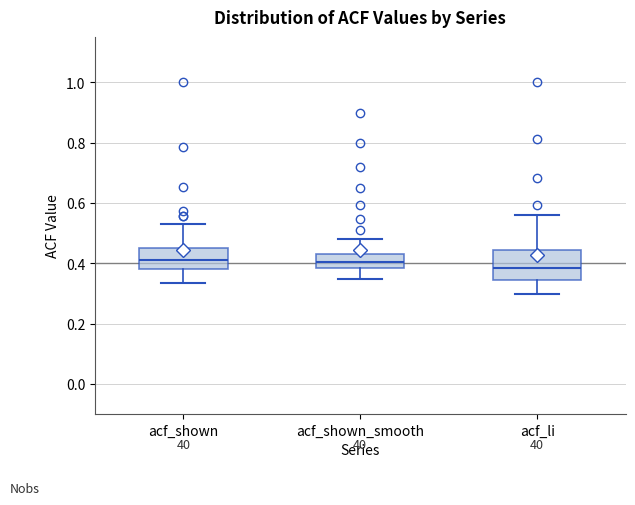

Reading left to right, read every box against the y-axis: the position of its median line, the range the box covers, and the ends of its whiskers. The values are not printed on the chart, so give them approximately, as read against the axis.

acf_shown: median 0.40, box 0.38 to 0.44, whiskers 0.34 to 0.54
acf_shown_smooth: median 0.40, box 0.38 to 0.44, whiskers 0.34 to 0.48
acf_li: median 0.38, box 0.34 to 0.44, whiskers 0.30 to 0.56